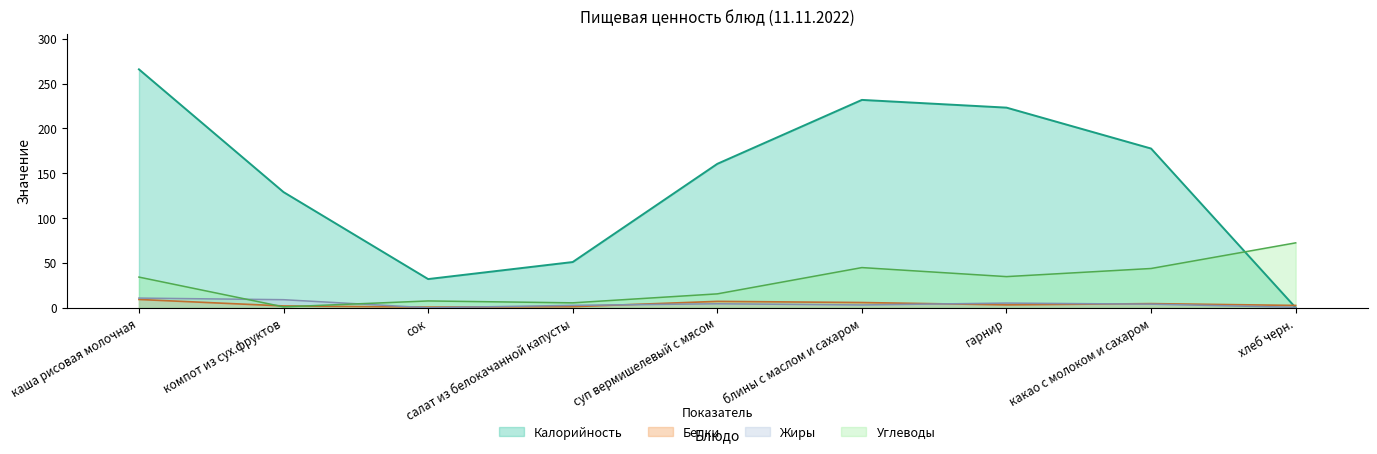

Reading right to left, what are all the values shown in this chart?

Калорийность: 0.1	177.6	223.2	231.8	160.5	51.0	32.0	129.0	265.9
Белки: 2.6	4.6	3.2	5.8	7.1	1.2	0.7	2.0	9.2
Жиры: 0.5	4.0	5.2	3.1	4.5	2.7	0.0	9.0	10.8
Углеводы: 72.4	43.8	34.7	44.8	15.5	5.5	7.6	1.0	34.2